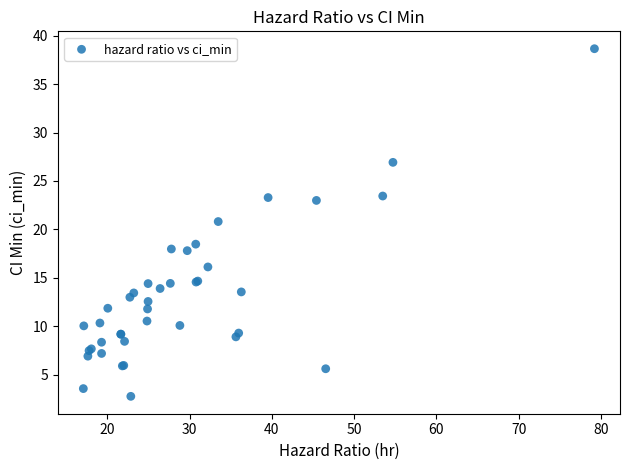

What Y value in the scatter plot is closest to 20?

20.8